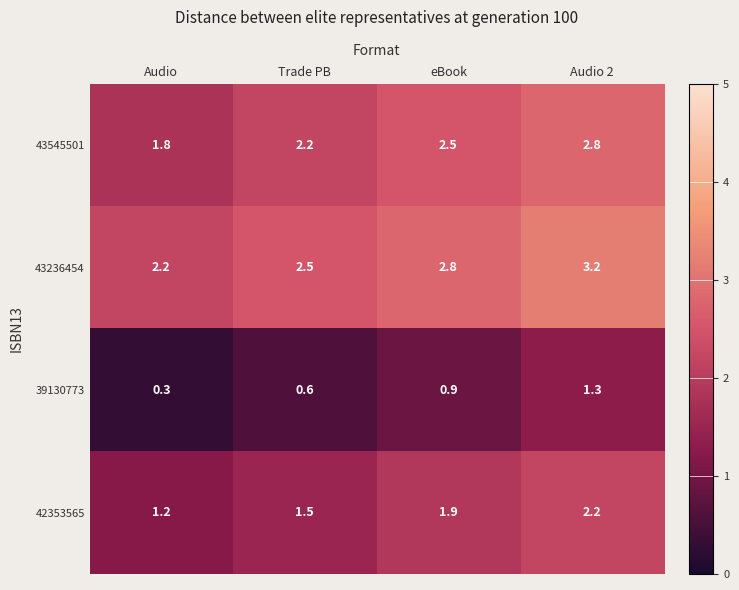

Rank the series at Audio from highest to lowest value.

43236454, 43545501, 42353565, 39130773